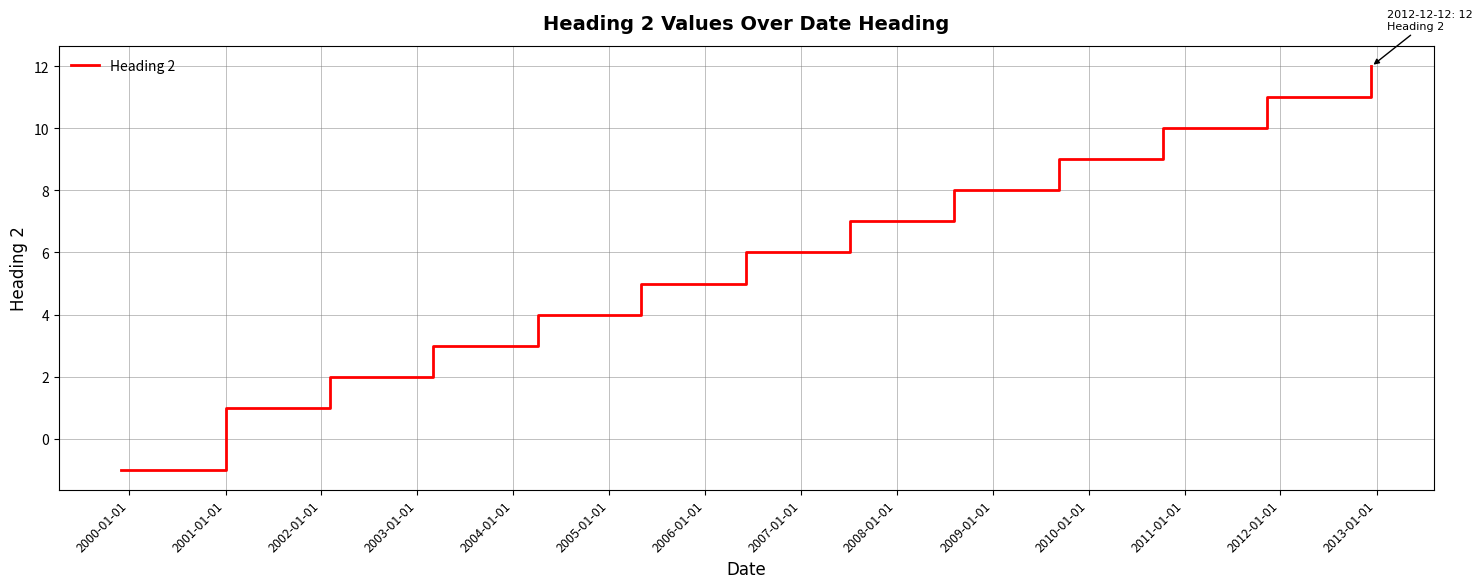

What is the maximum value shown in the chart?

12